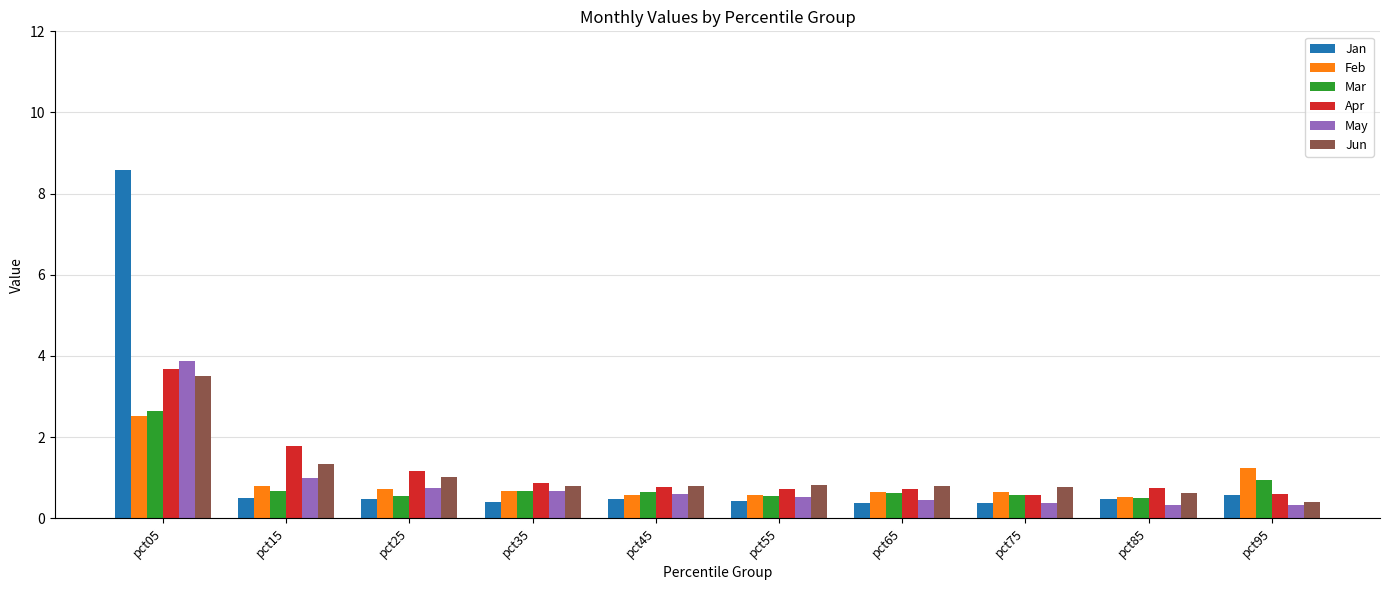

How many groups of bars are there?

10